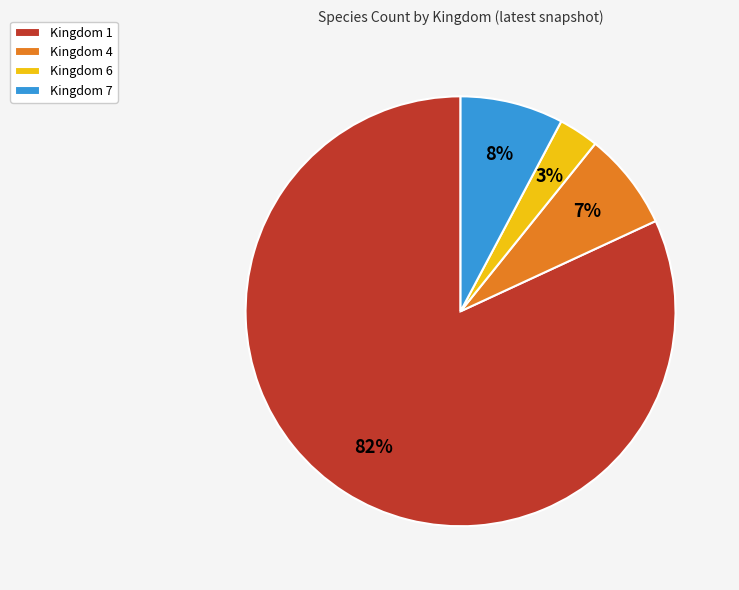

To the nearest percent, what is the difference between the Kingdom 4 and Kingdom 6 slice percentages?

4%